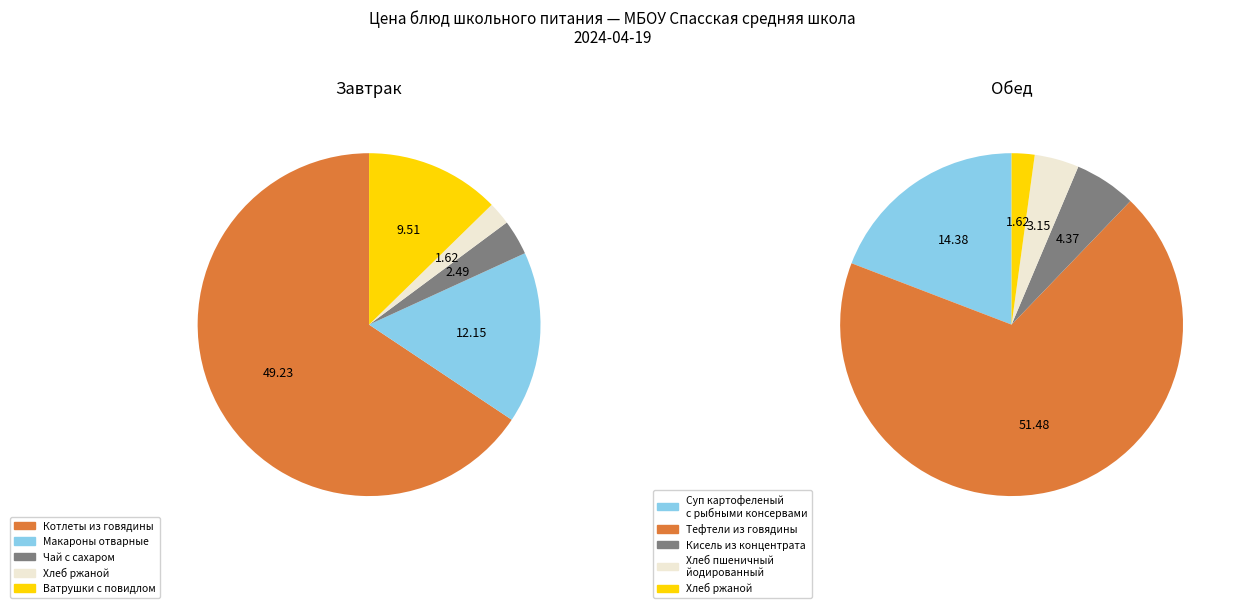

What is the largest slice in the pie chart?

Тефтели из говядины